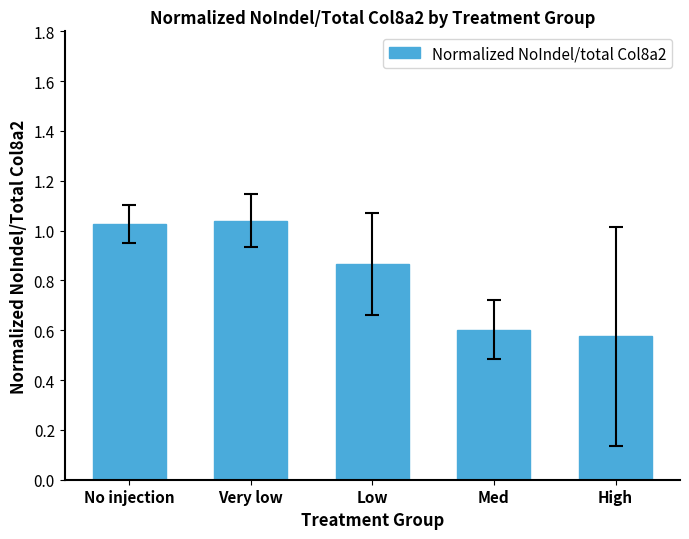

At which category does the chart reach its minimum across all series?

High